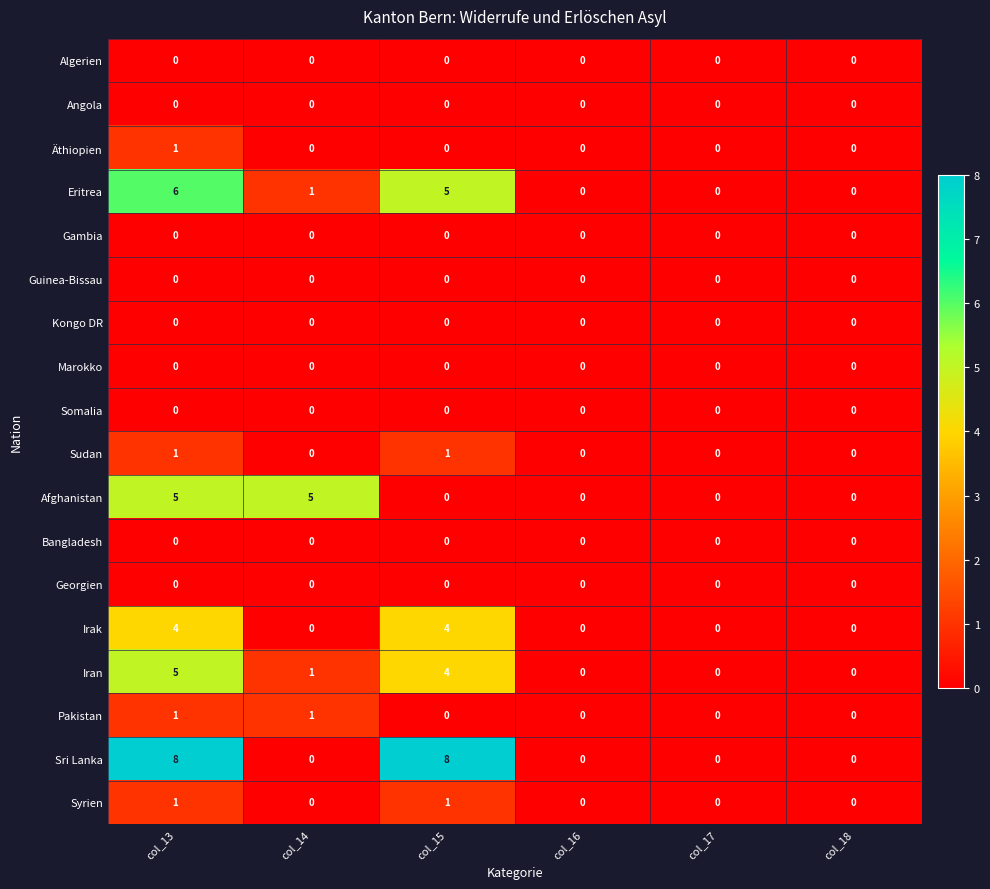

Is it true that Kongo DR equals 0 at col_14?

True